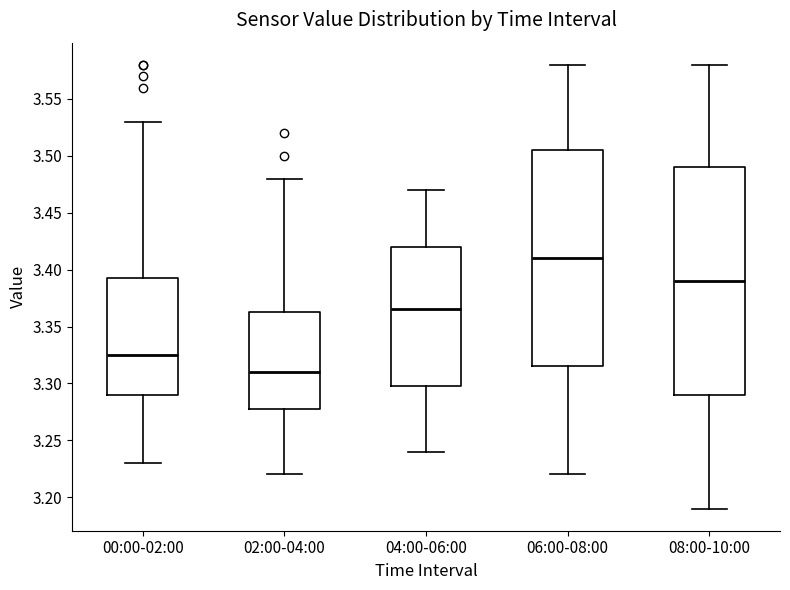

Reading left to right, transcribe this box plot: for each box, give where its median line is, the range the box spans, and where its two whiskers end, as read against the y-axis. The values are not printed on the chart, so give them approximately, as read against the axis.

00:00-02:00: median 3.325, box 3.290 to 3.395, whiskers 3.230 to 3.530
02:00-04:00: median 3.310, box 3.280 to 3.365, whiskers 3.220 to 3.480
04:00-06:00: median 3.365, box 3.300 to 3.420, whiskers 3.240 to 3.470
06:00-08:00: median 3.410, box 3.315 to 3.505, whiskers 3.220 to 3.580
08:00-10:00: median 3.390, box 3.290 to 3.490, whiskers 3.190 to 3.580